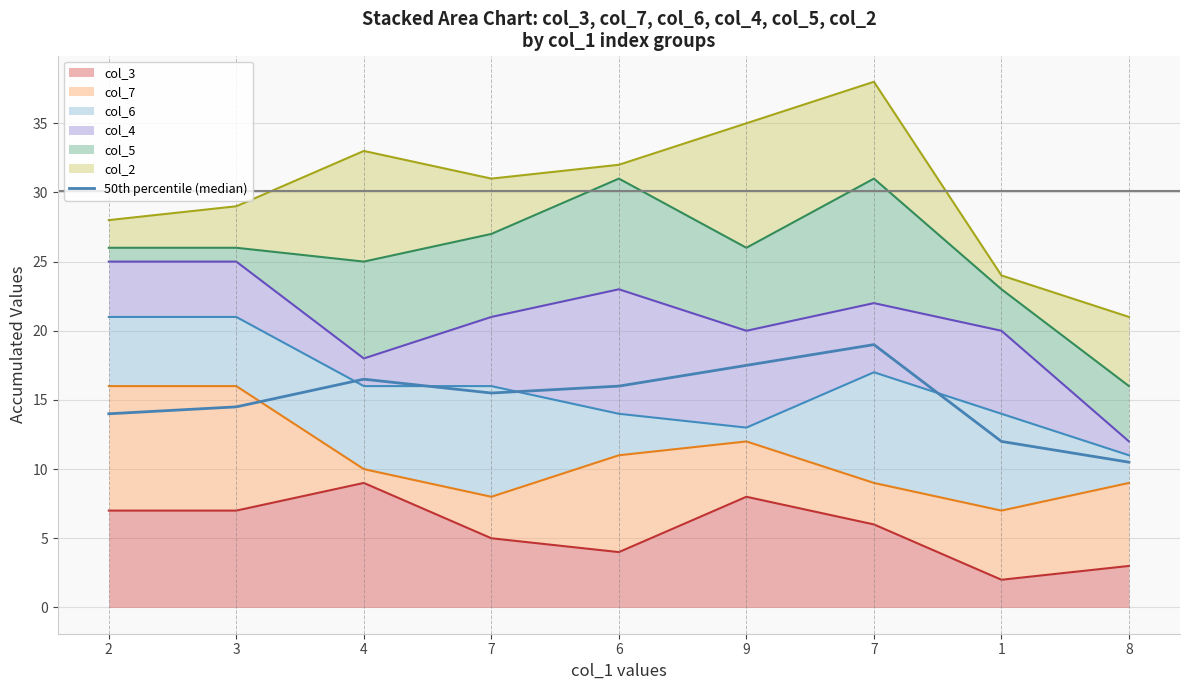

Reading left to right, list all the values displayed in this chart.

2=14.0	3=14.5	4=16.5	7=15.5	6=16.0	9=17.5	7=19.0	1=12.0	8=10.5